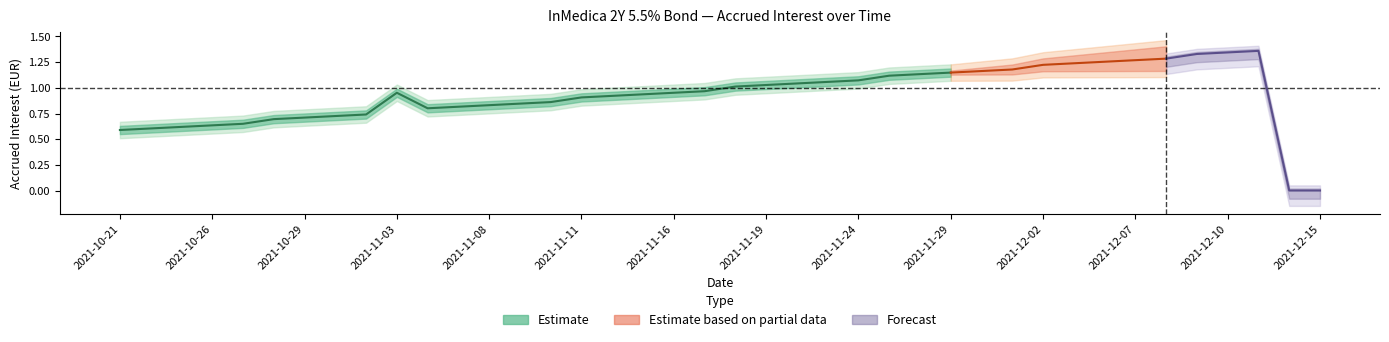

Count the number of values greater than 0.

38